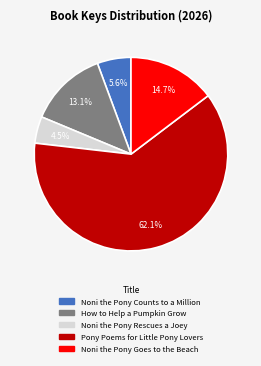

The How to Help a Pumpkin Grow slice represents 13% of the pie. True or false?

True